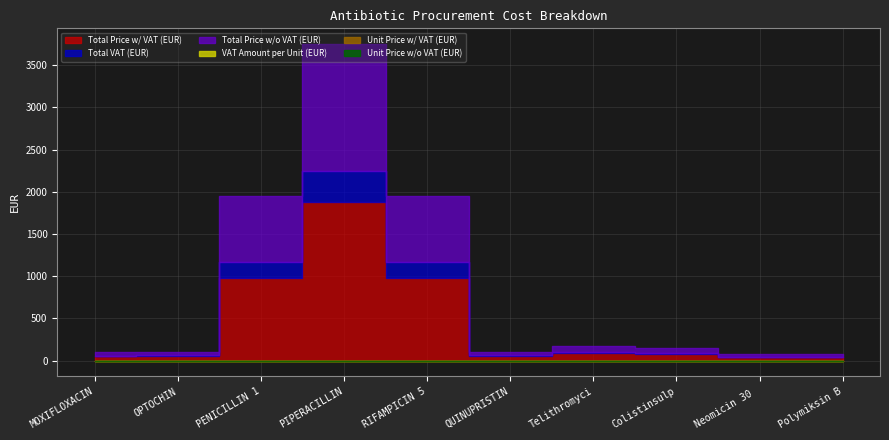

Reading left to right, extract all data points from this chart.

Total Price w/ VAT (EUR): 48.8	50.0	975.0	1875.0	975.0	50.0	87.5	75.0	37.5	37.5
Total VAT (EUR): 9.8	10.0	195.0	375.0	195.0	10.0	17.5	15.0	7.5	7.5
Total Price w/o VAT (EUR): 39.0	40.0	780.0	1500.0	780.0	40.0	70.0	60.0	30.0	30.0
VAT Amount per Unit (EUR): 0.0	0.0	0.0	0.0	0.0	0.0	0.0	0.0	0.0	0.0
Unit Price w/ VAT (EUR): 0.0	0.0	0.0	0.0	0.0	0.1	0.1	0.0	0.0	0.0
Unit Price w/o VAT (EUR): 0.0	0.0	0.0	0.0	0.0	0.0	0.1	0.0	0.0	0.0